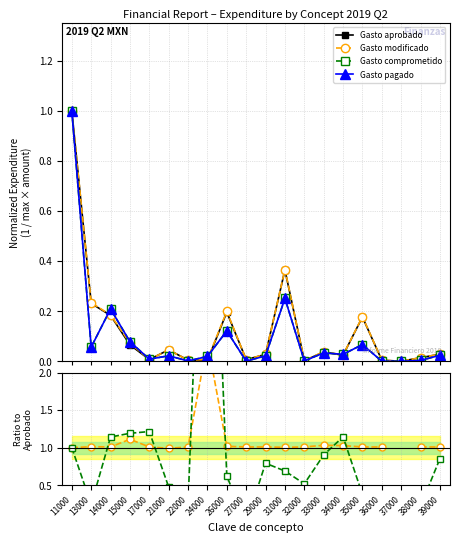

How many distinct data groups are displayed?

4